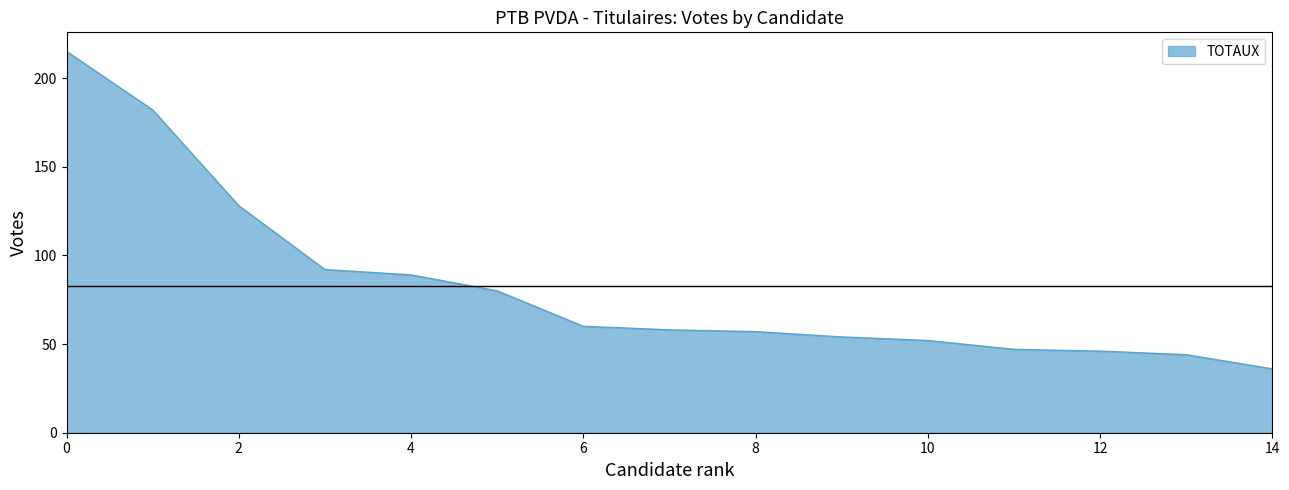

What is the greatest value displayed?

215